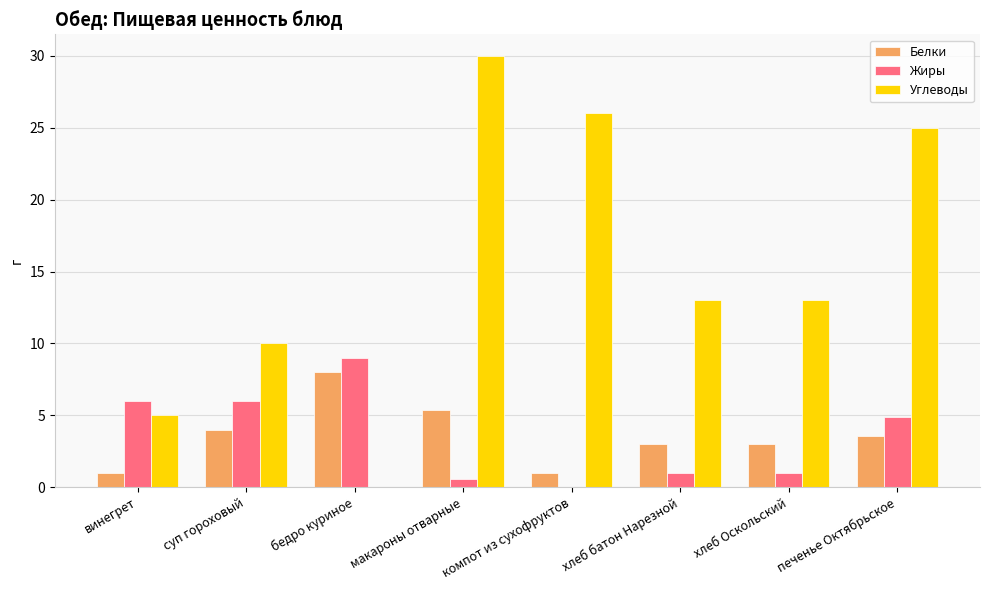

How many groups of bars are there?

8